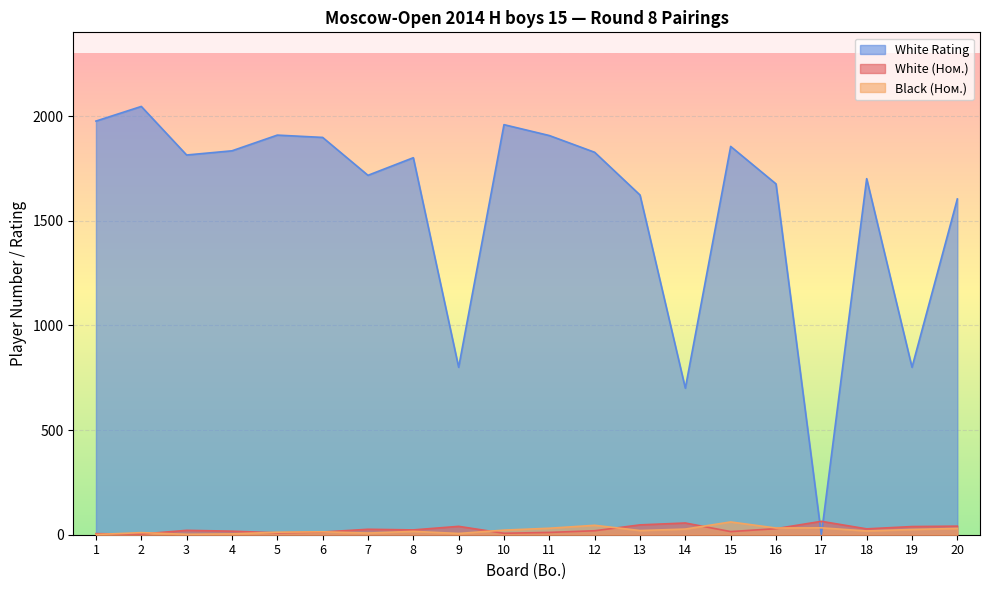

What is the sum of all White (Ном.) values?

513